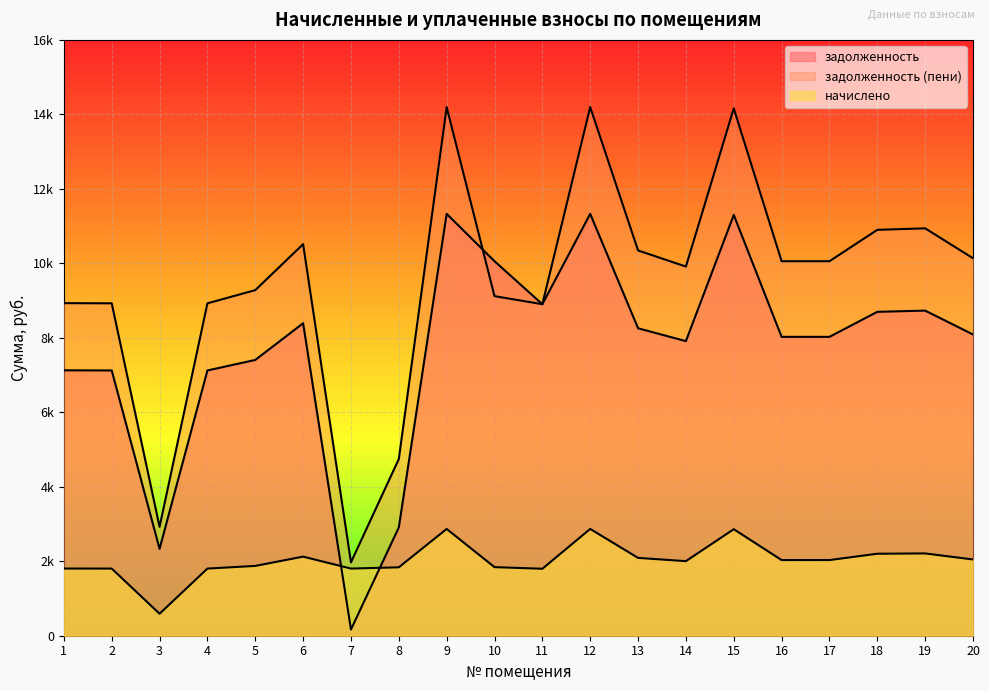

Is it true that задолженность equals 4842.7 at 1?

False